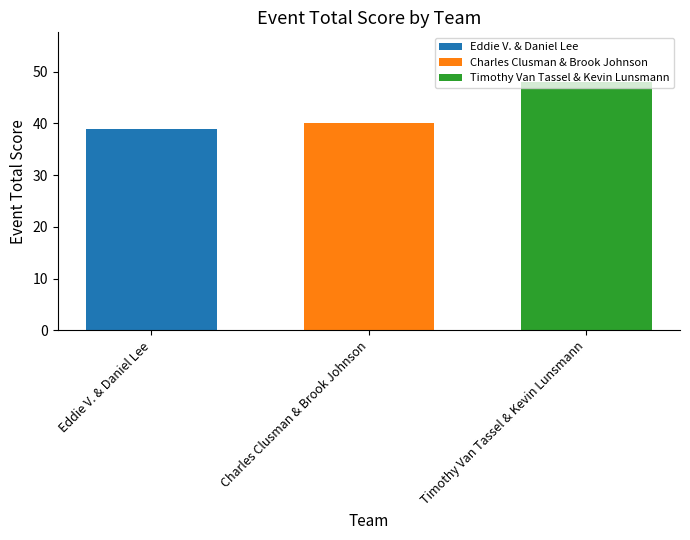

What is the maximum value shown in the chart?

48